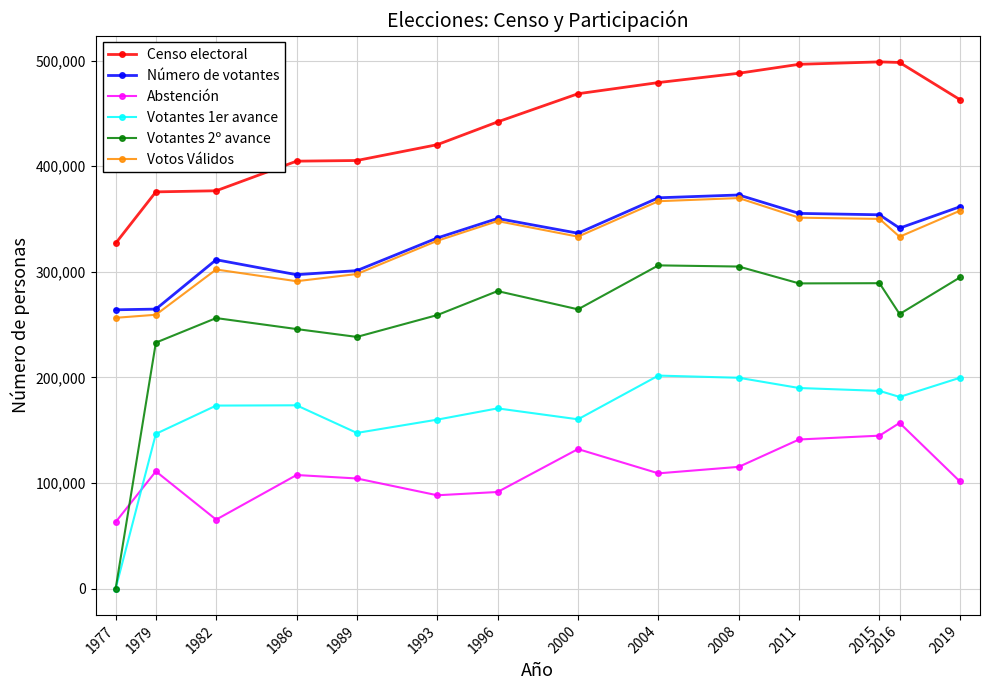

What is the average value of the Censo electoral series?

438866